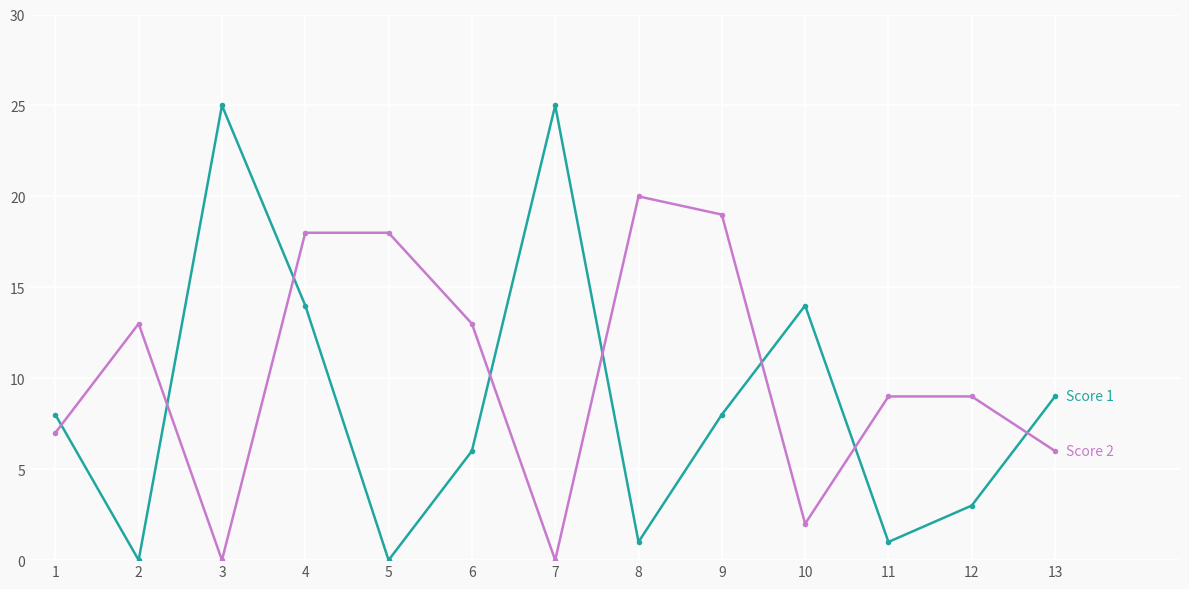

What is the greatest value displayed?

25